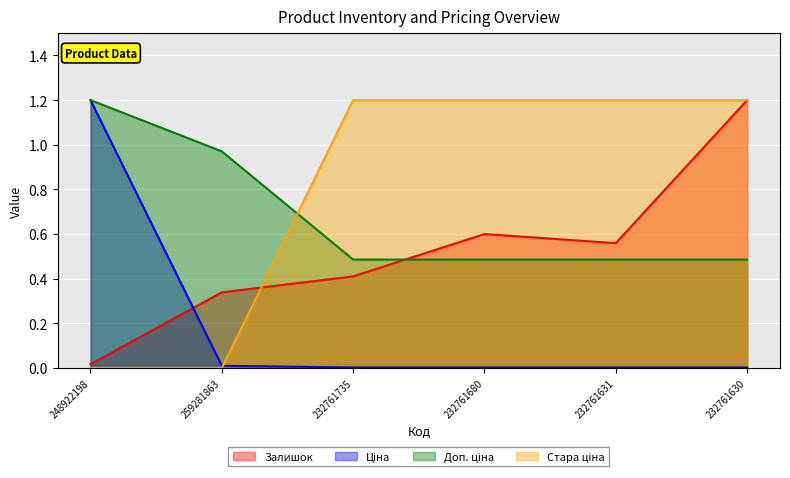

Reading left to right, what are all the values shown in this chart?

Залишок: 248922198=0.0	259281863=0.3	232761735=0.4	232761680=0.6	232761631=0.6	232761630=1.2
Ціна: 248922198=1.2	259281863=0.0	232761735=0.0	232761680=0.0	232761631=0.0	232761630=0.0
Доп. ціна: 248922198=1.2	259281863=1.0	232761735=0.5	232761680=0.5	232761631=0.5	232761630=0.5
Стара ціна: 248922198=0.0	259281863=0.0	232761735=1.2	232761680=1.2	232761631=1.2	232761630=1.2